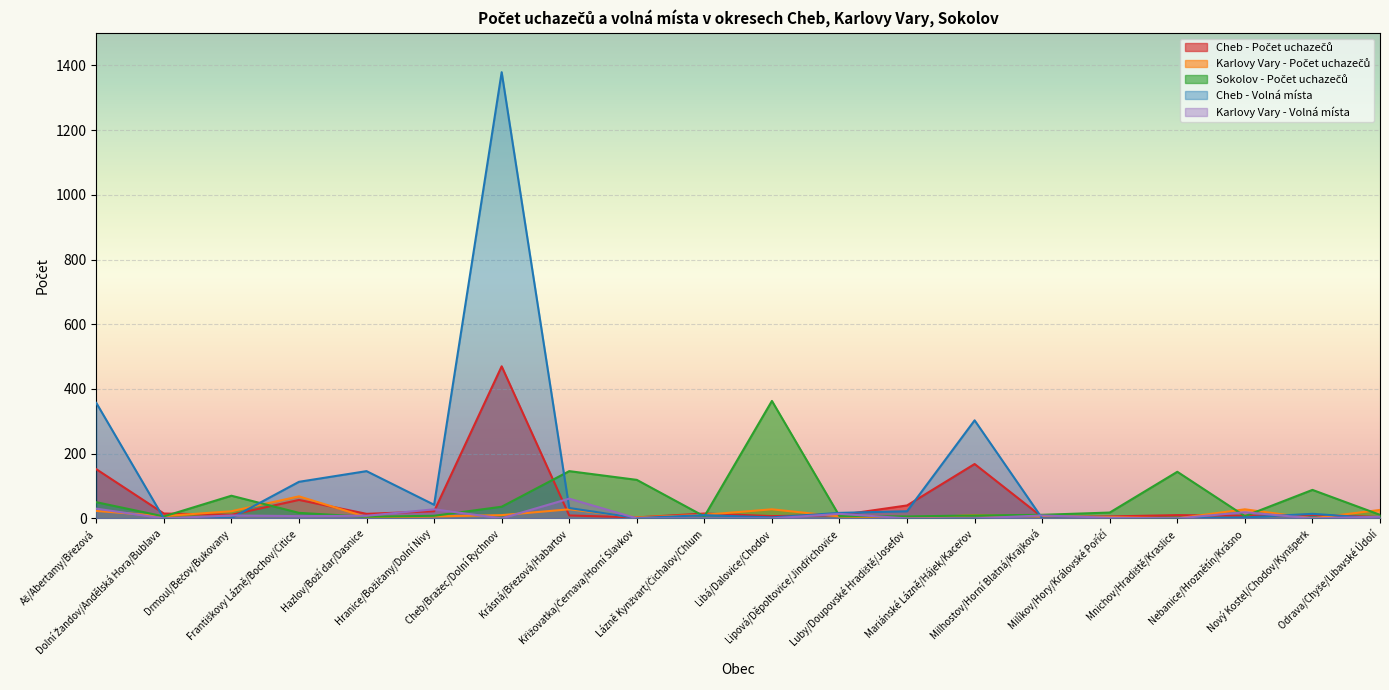

At which label does Cheb - Volná místa reach its minimum?

Dolní Žandov/Andělská Hora/Bublava